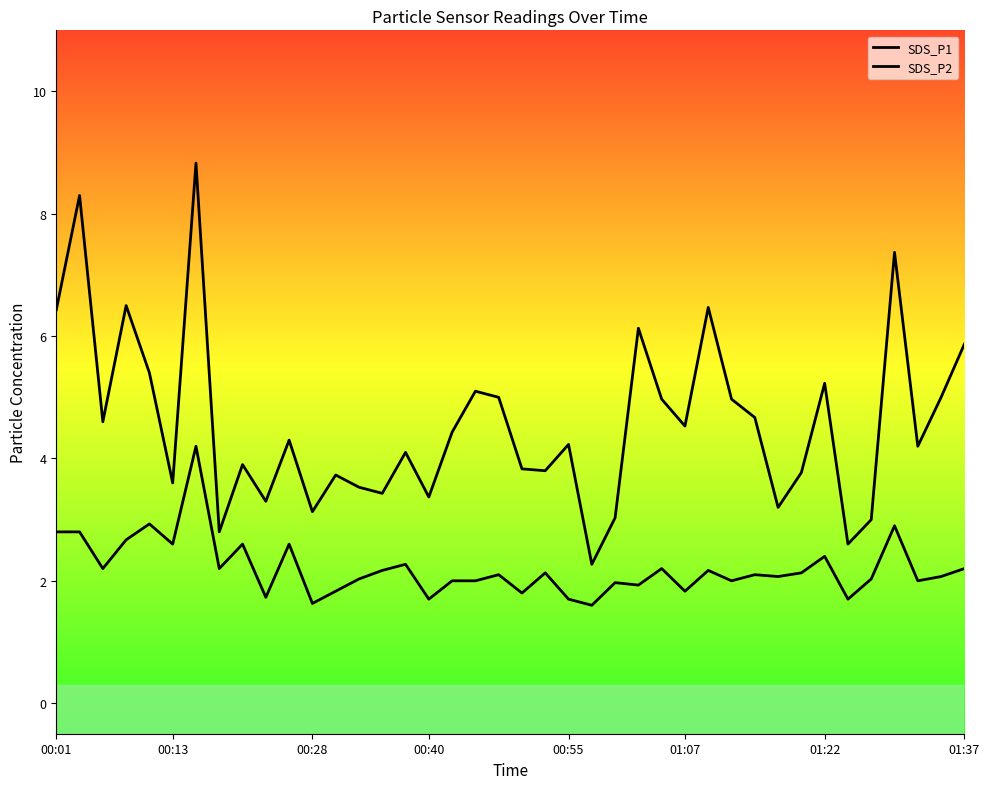

Reading left to right, transcribe all the data shown in this chart.

SDS_P1: 6.4	8.3	4.6	6.5	5.4	3.6	8.8	2.8	3.9	3.3	4.3	3.1	3.7	3.5	3.4	4.1	3.4	4.4	5.1	5.0	3.8	3.8	4.2	2.3	3.0	6.1	5.0	4.5	6.5	5.0	4.7	3.2	3.8	5.2	2.6	3.0	7.4	4.2	5.0	5.9
SDS_P2: 2.8	2.8	2.2	2.7	2.9	2.6	4.2	2.2	2.6	1.7	2.6	1.6	1.8	2.0	2.2	2.3	1.7	2.0	2.0	2.1	1.8	2.1	1.7	1.6	2.0	1.9	2.2	1.8	2.2	2.0	2.1	2.1	2.1	2.4	1.7	2.0	2.9	2.0	2.1	2.2